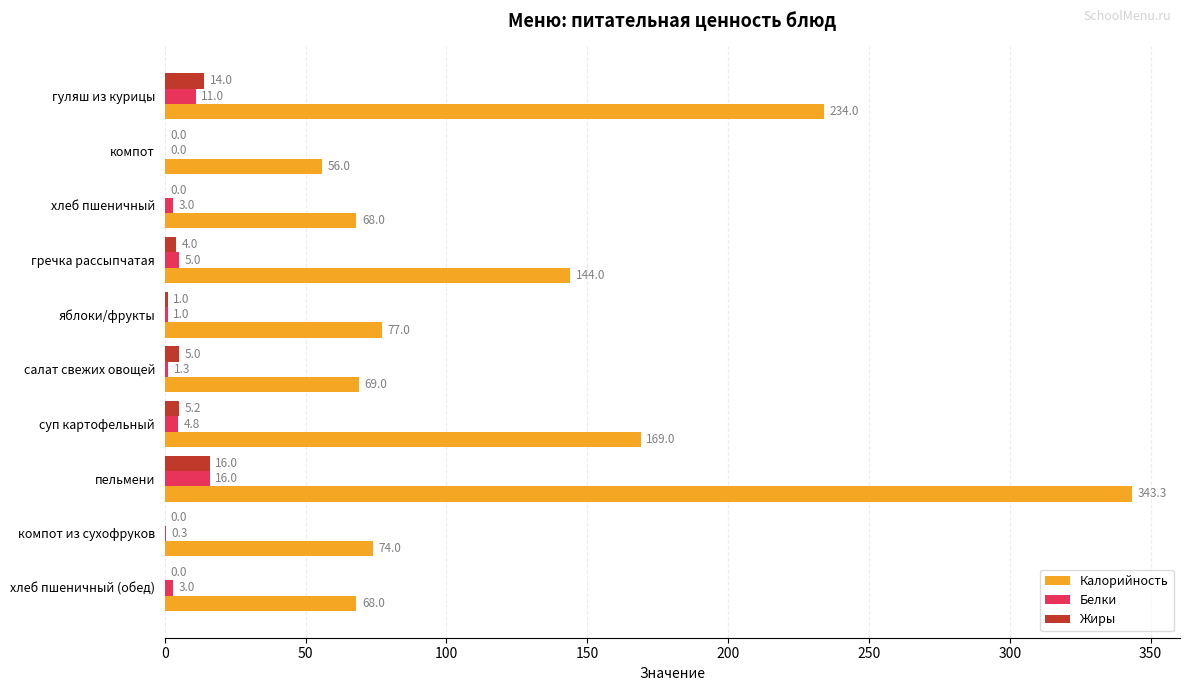

The Калорийность series shows 42.3 at яблоки/фрукты. True or false?

False